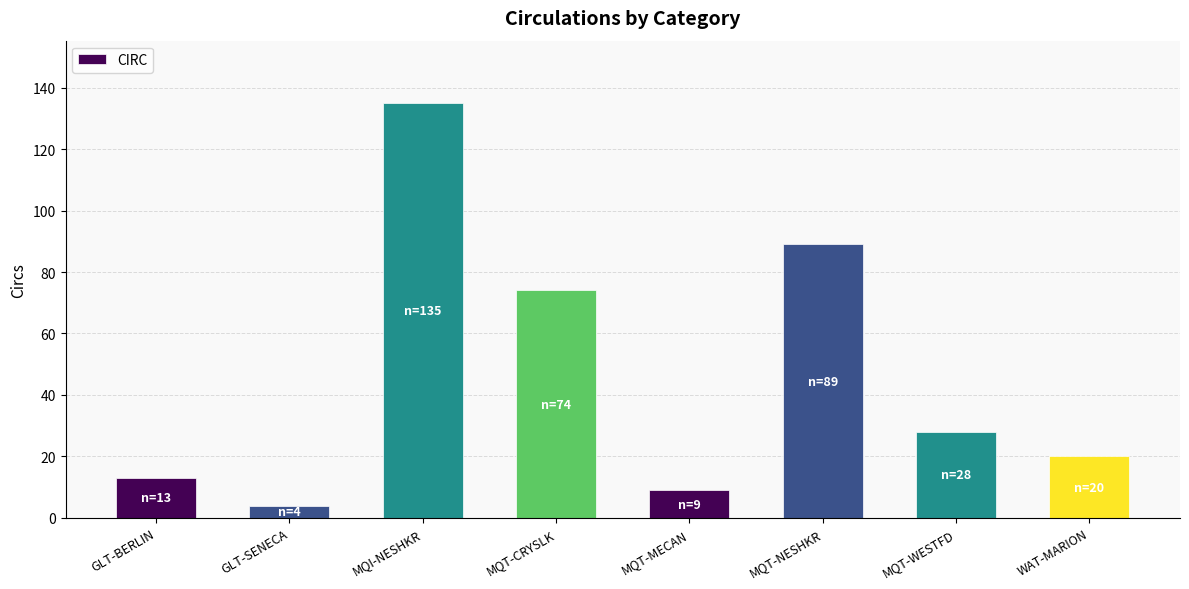

Is it true that the value at MQT-CRYSLK is 74?

True